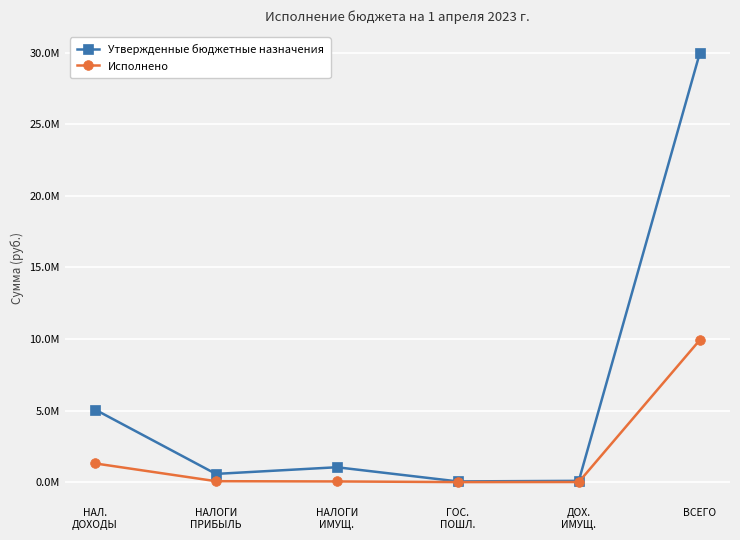

True or false: Исполнено has more than 2 interior local peaks.

False